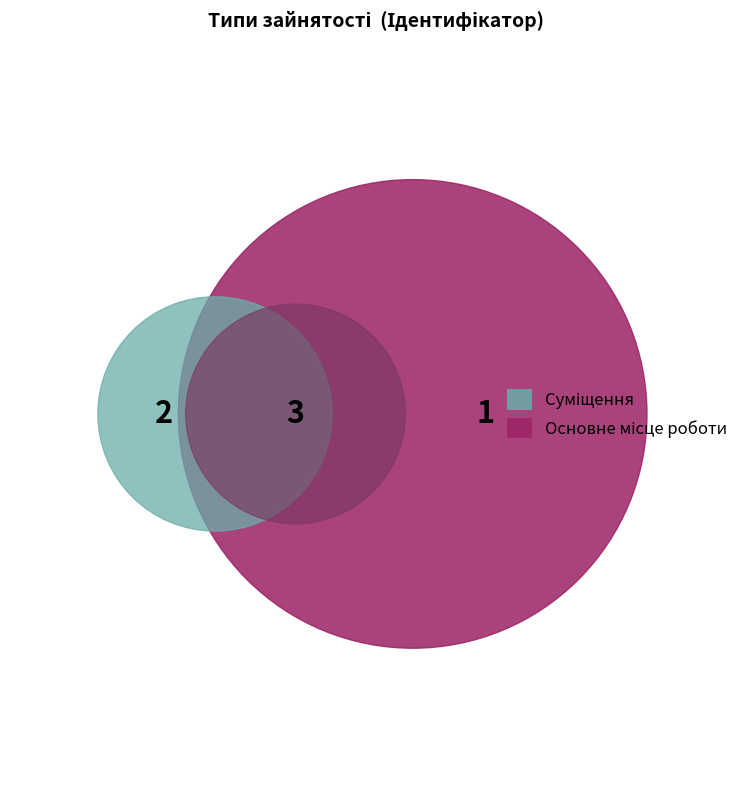

Combined, do Сумісництво and Основне місце роботи account for over 50%?

Yes